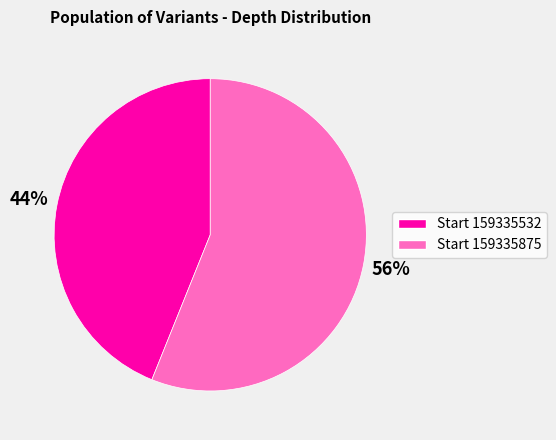

To the nearest percent, what is the difference between the largest and smallest slice percentages?

12%